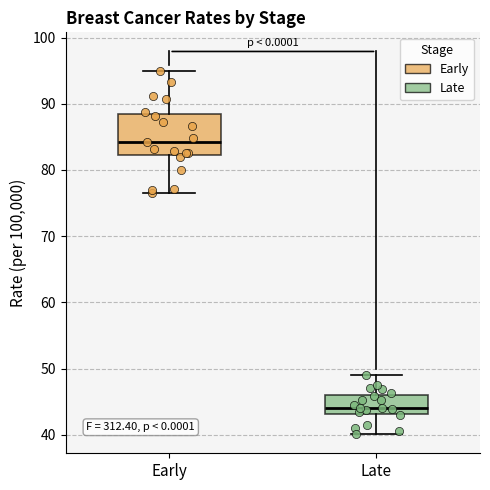

Reading left to right, transcribe this box plot: for each box, give where its median line is, the range the box spans, and where its two whiskers end, as read against the y-axis. The values are not printed on the chart, so give them approximately, as read against the axis.

Early: median 84, box 82 to 89, whiskers 77 to 95
Late: median 44, box 43 to 46, whiskers 40 to 49